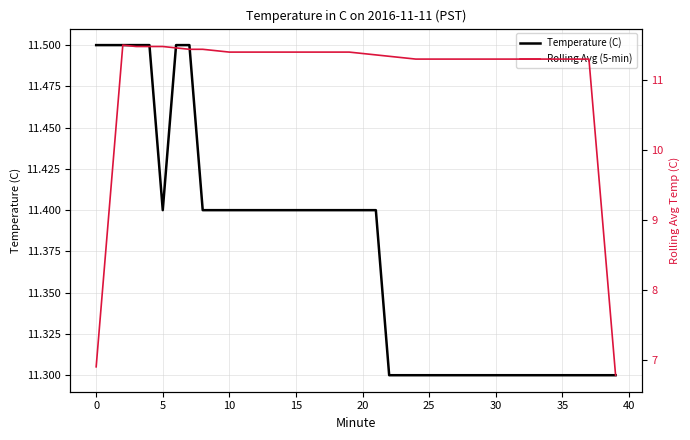

How many interior local peaks does the Rolling Avg (5-min) series have?

2